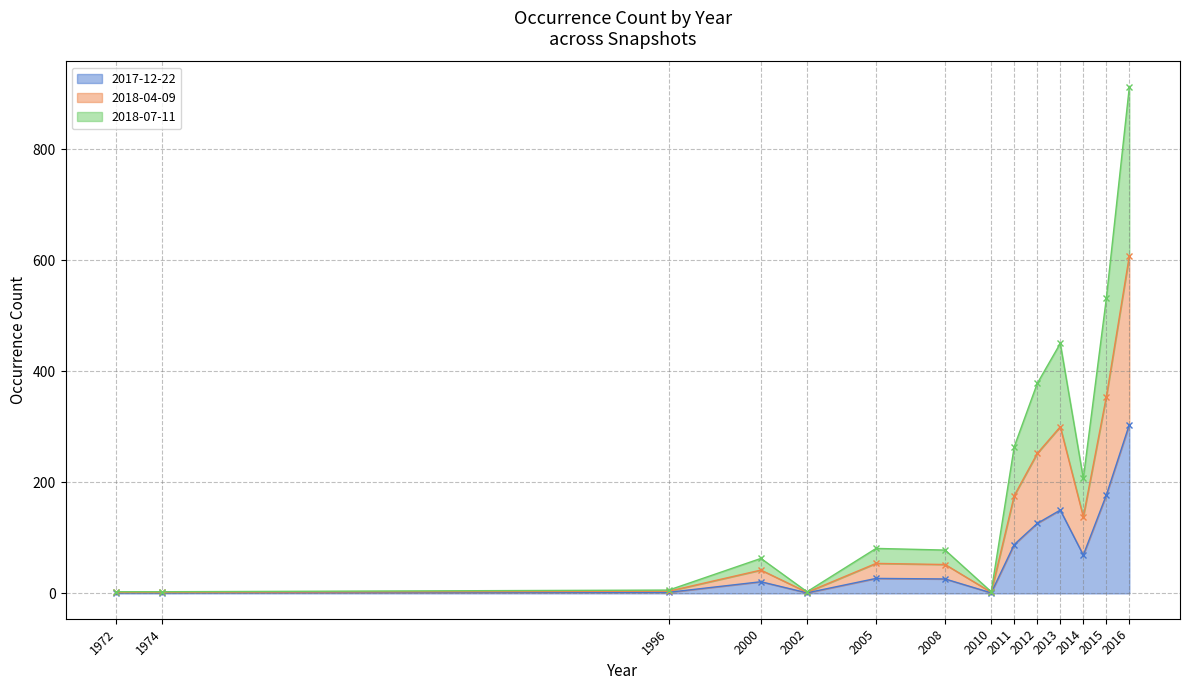

True or false: 2018-04-09 line and 2017-12-22 line intersect in this chart.

False